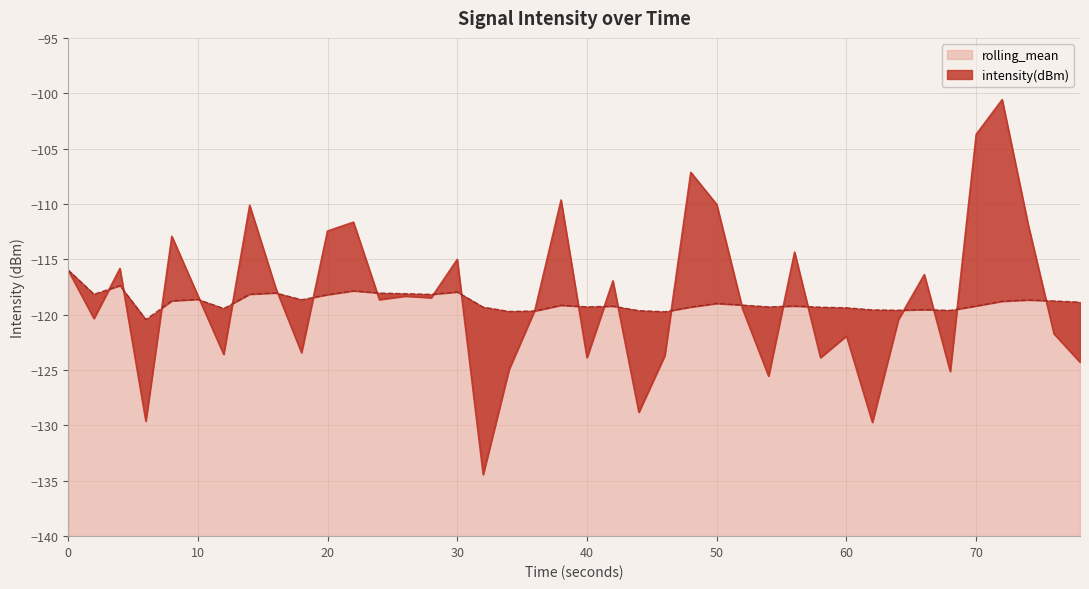

True or false: rolling_mean and intensity(dBm) cross at least once.

True